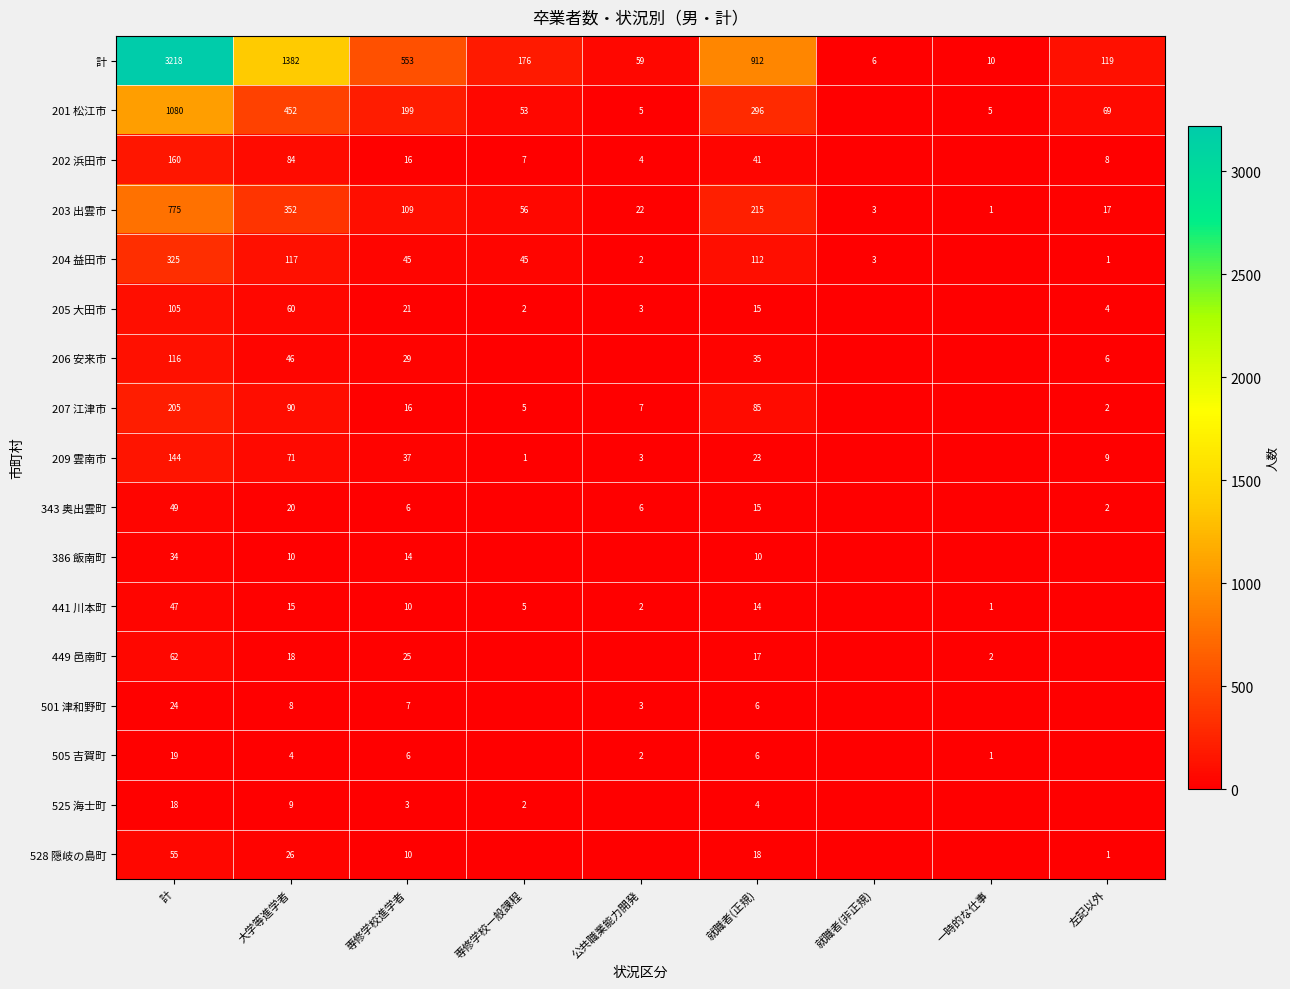

What is the greatest value displayed?

3218